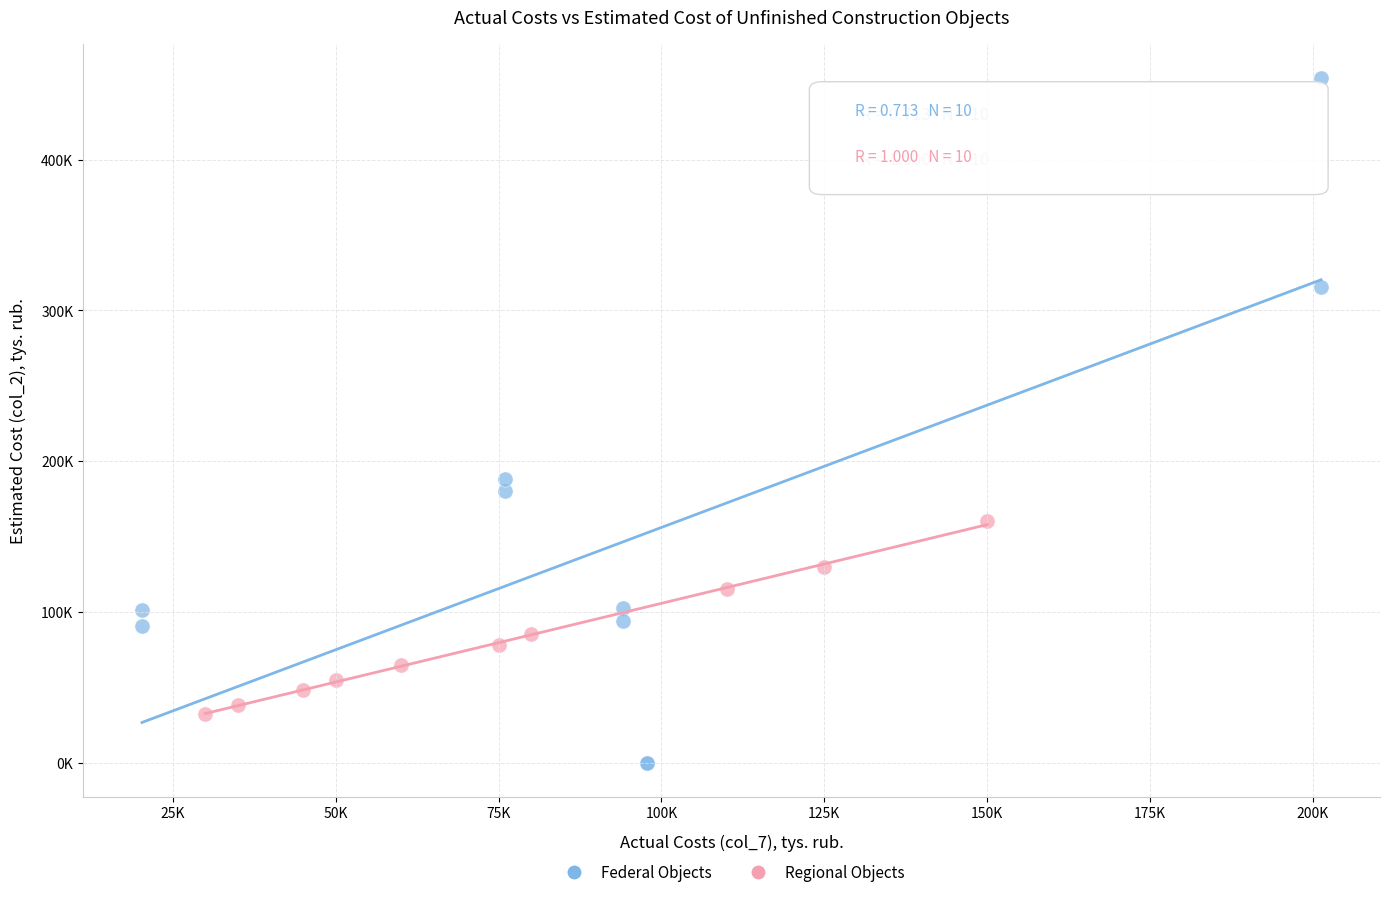

Which series contains the highest Y value?

Federal Objects